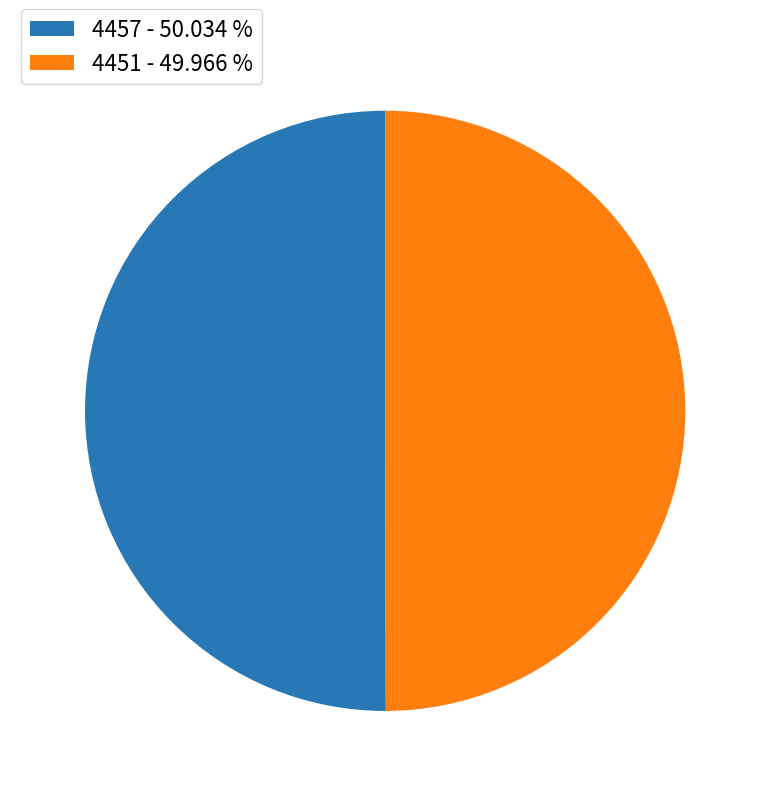

Do 4451 and 4457 together represent more than half of the pie?

Yes